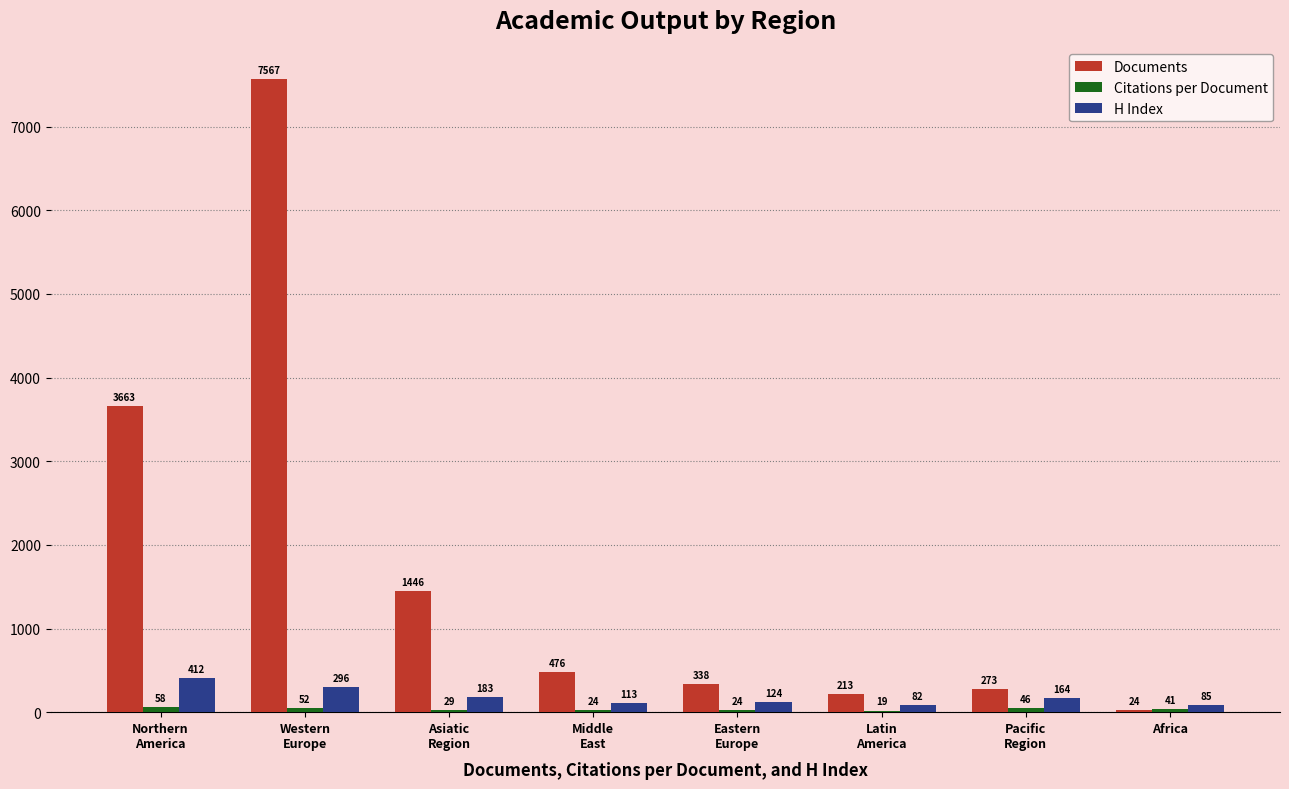

What is the greatest value displayed?

7567.0